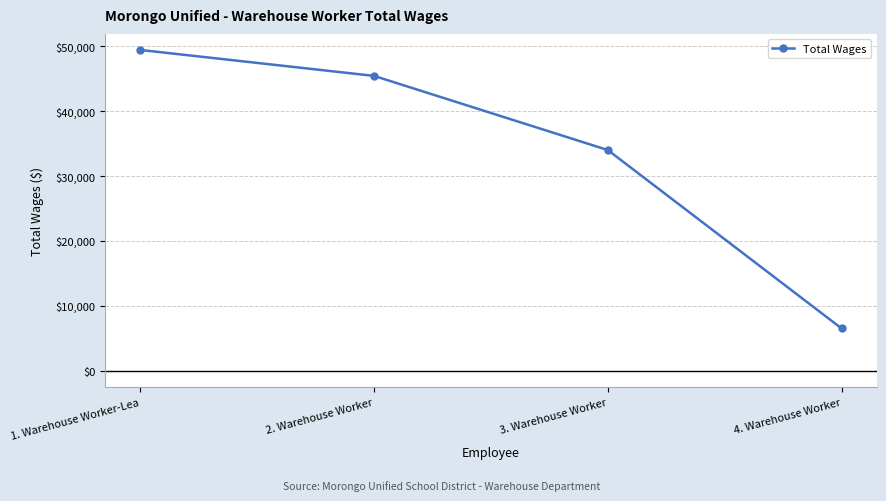

True or false: the data shows 33996 at 3. Warehouse Worker.

True